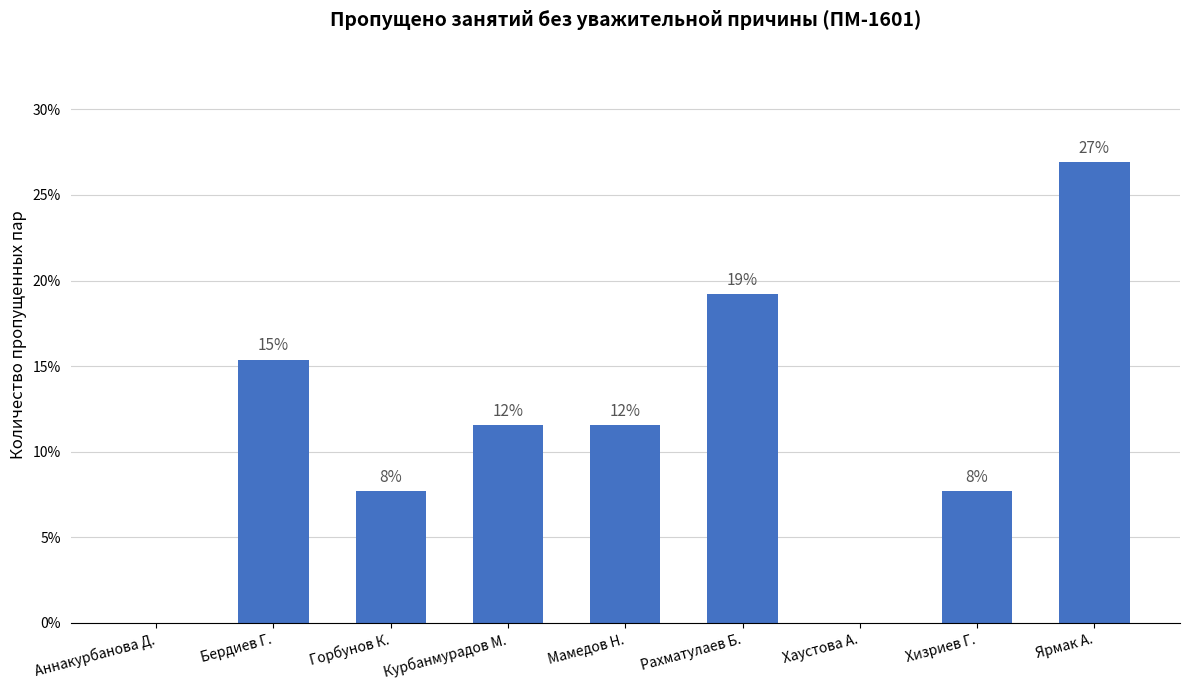

What is the sum of the values at Хаустова А. and Ярмак А.?

26.9